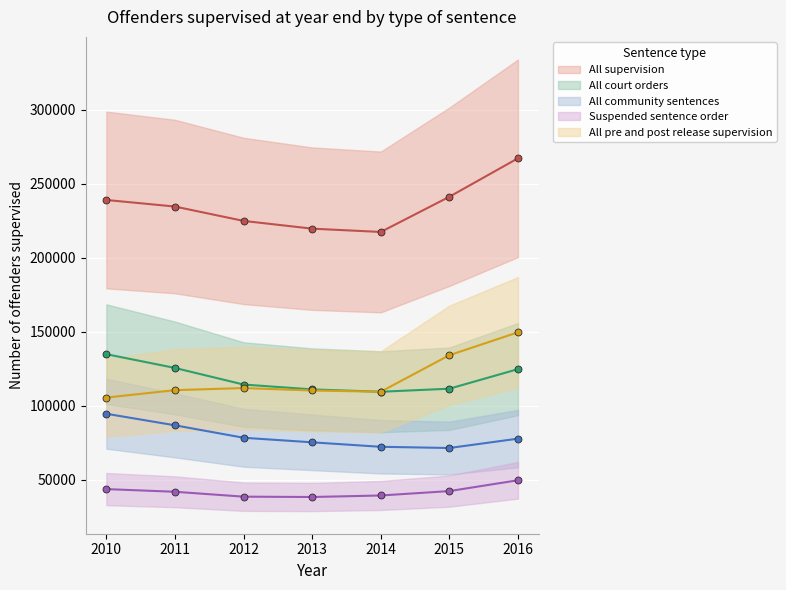

How many data points in All pre and post release supervision are less than 110437?

3